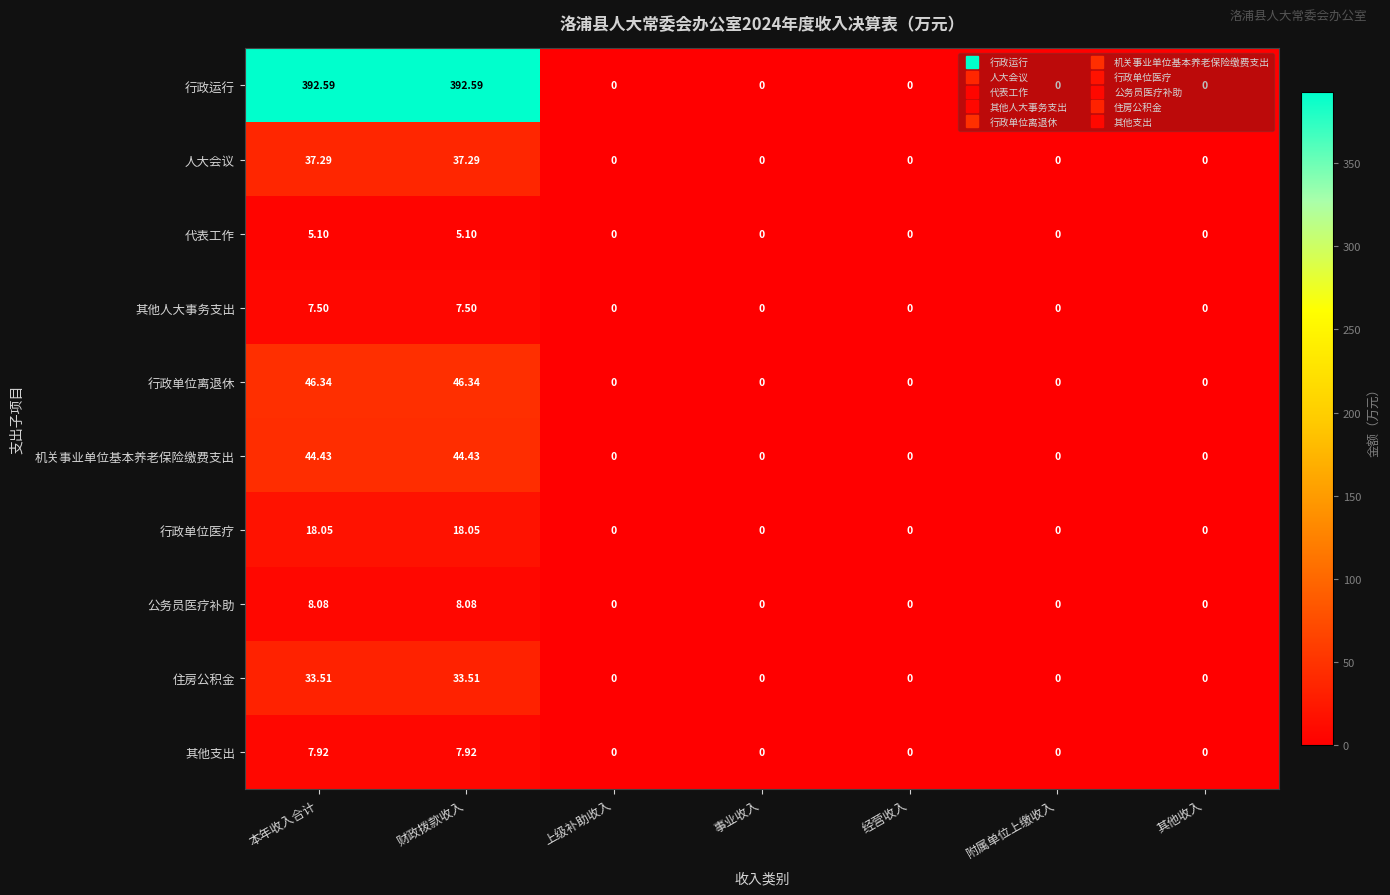

Between 财政拨款收入 and 附属单位上缴收入, which series saw the biggest shift?

行政运行